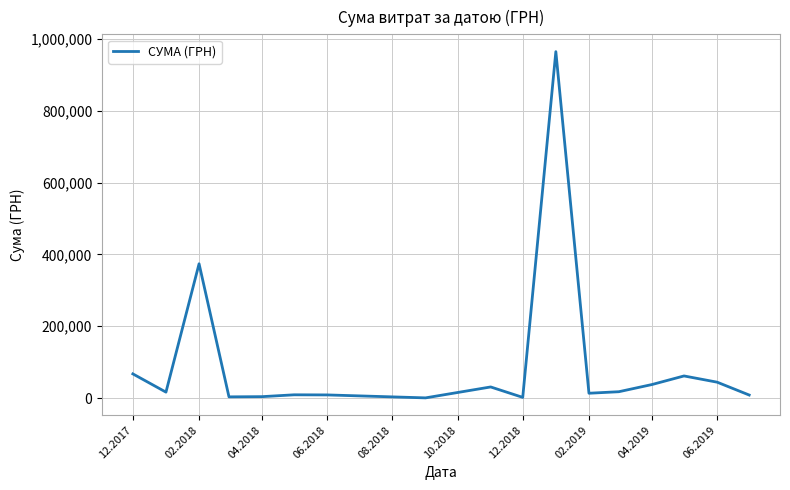

What is the difference between the maximum and minimum values?

964332.5